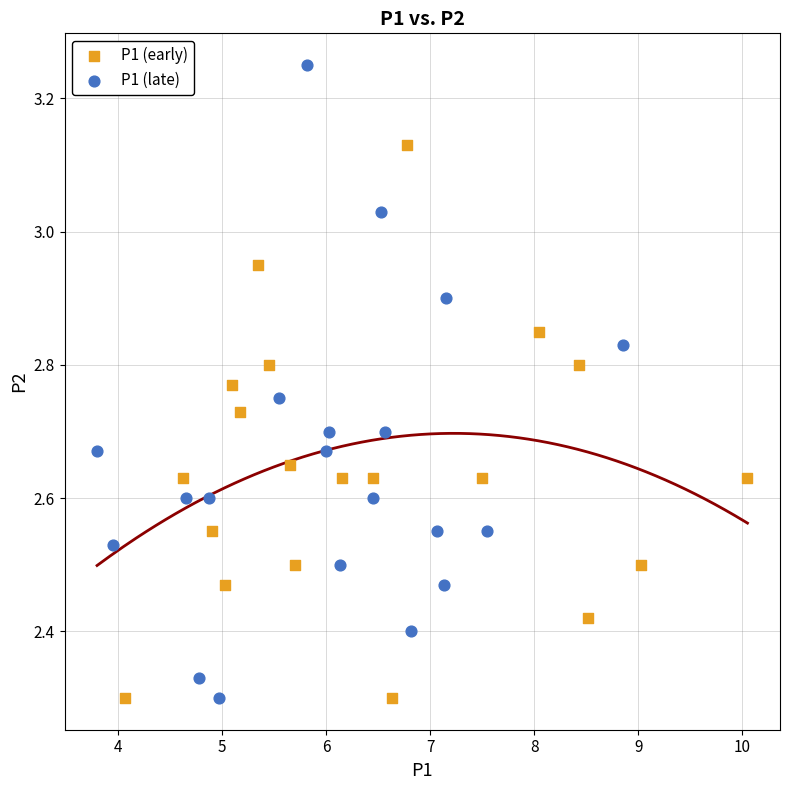

Which series reaches the maximum Y coordinate?

P1 (late)